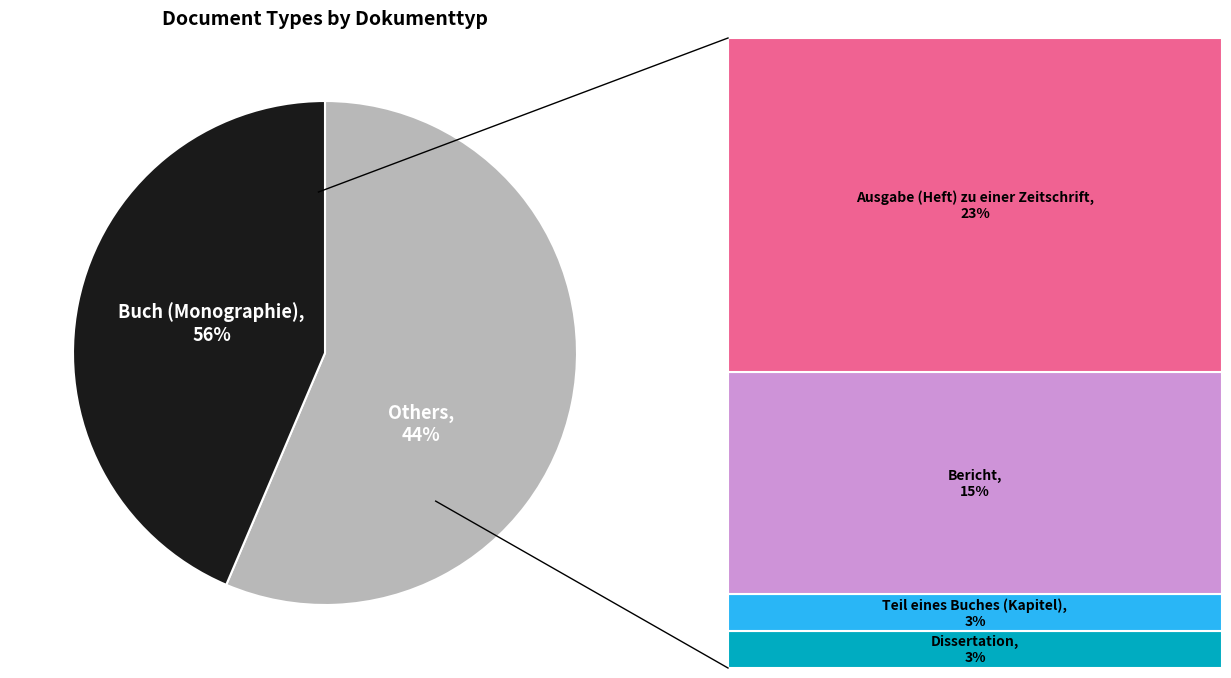

Does Buch (Monographie) account for over 50% of the chart?

Yes